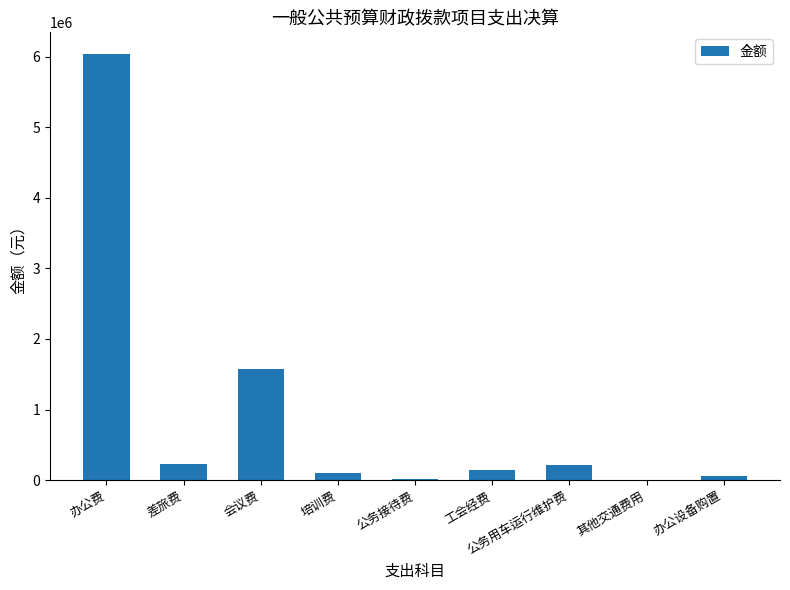

What is the greatest value displayed?

6041180.6